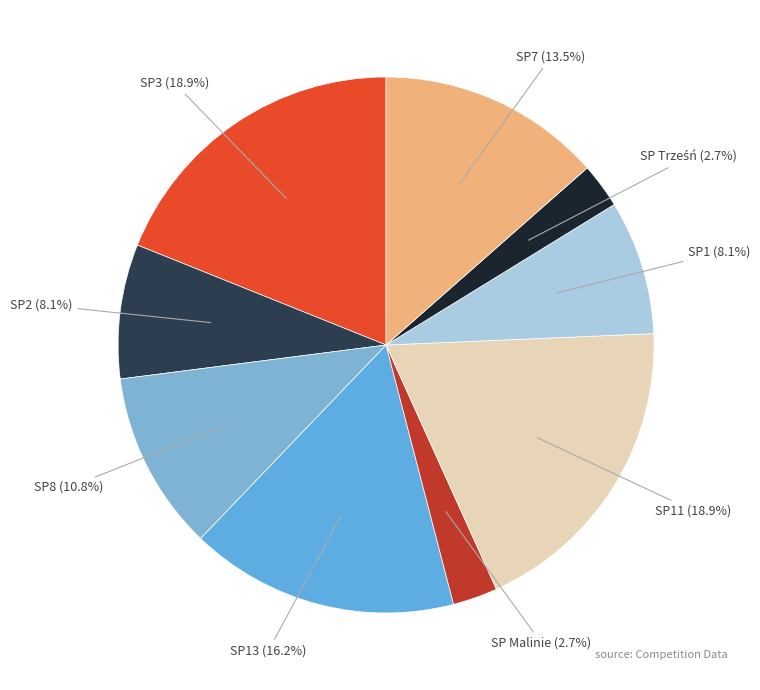

To the nearest percent, what is the average slice percentage?

11%